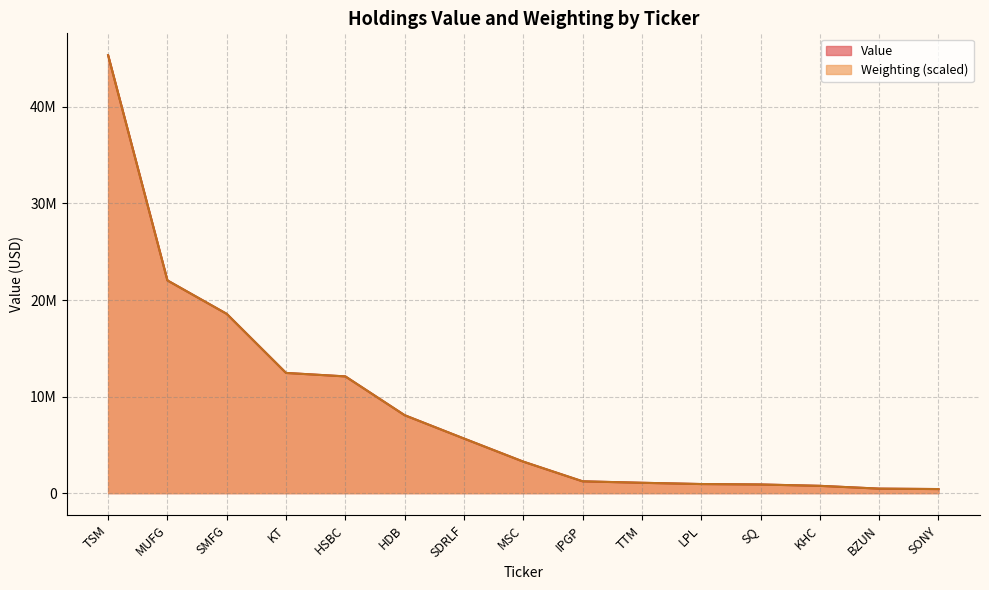

Is the value of Weighting at BZUN greater than the value of Value at KT?

No